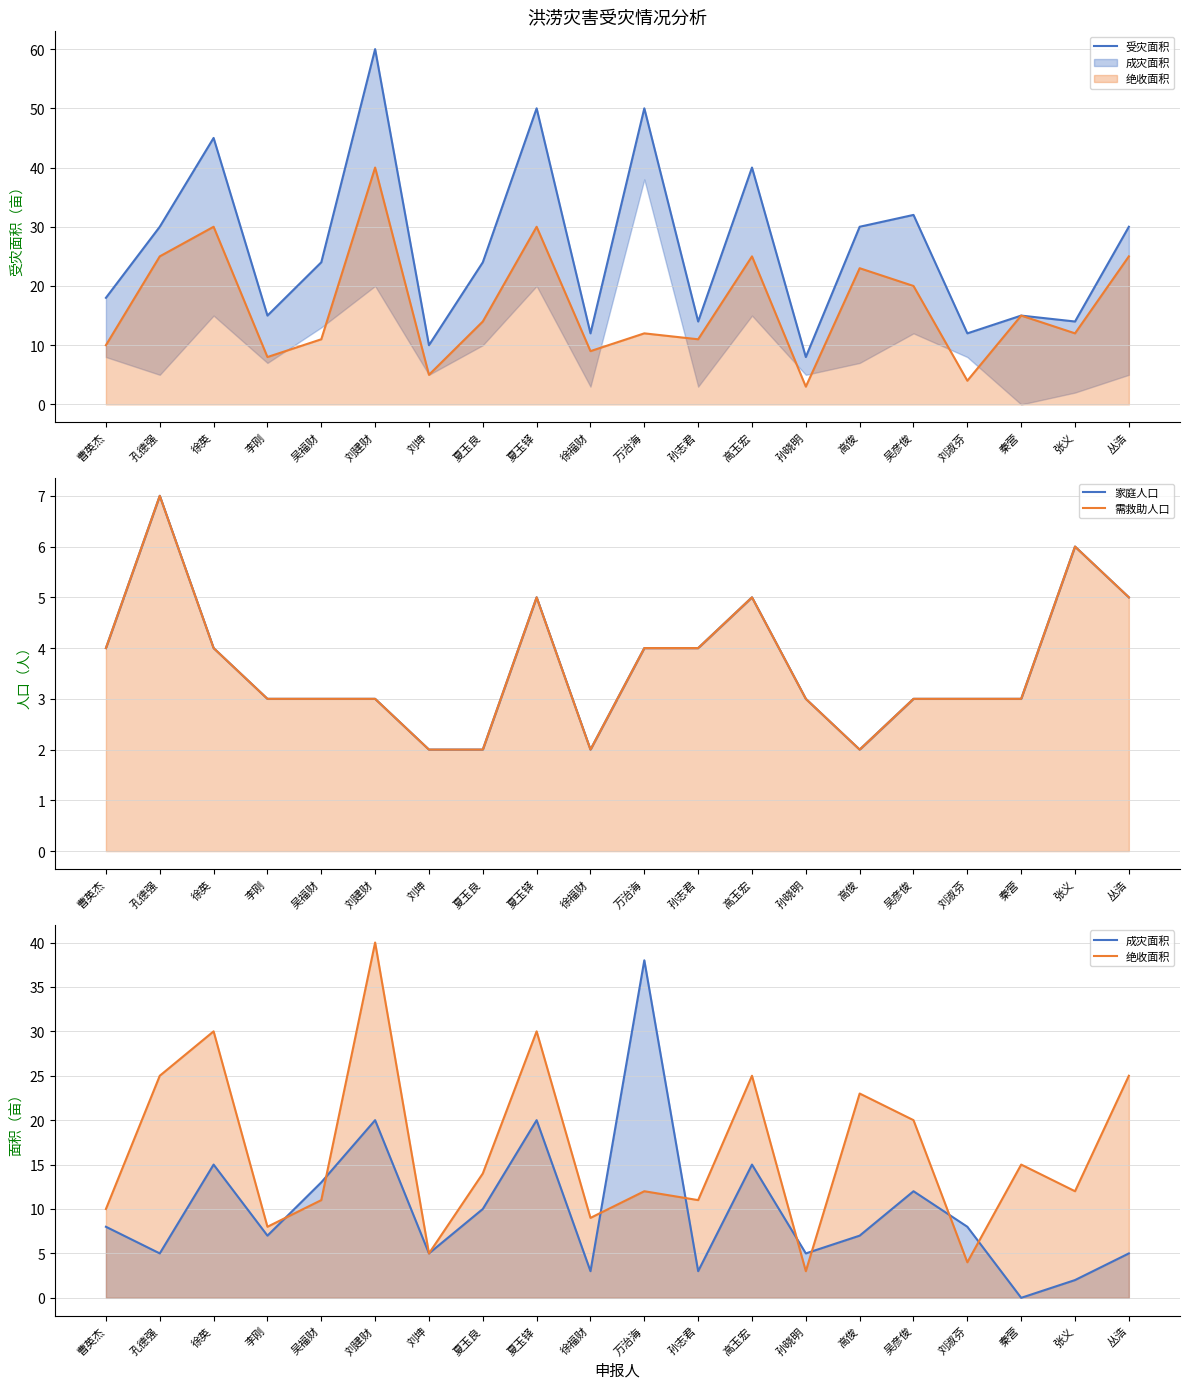

What are all the series names shown in the legend?

受灾面积, 家庭人口, 需救助人口, 成灾面积, 绝收面积